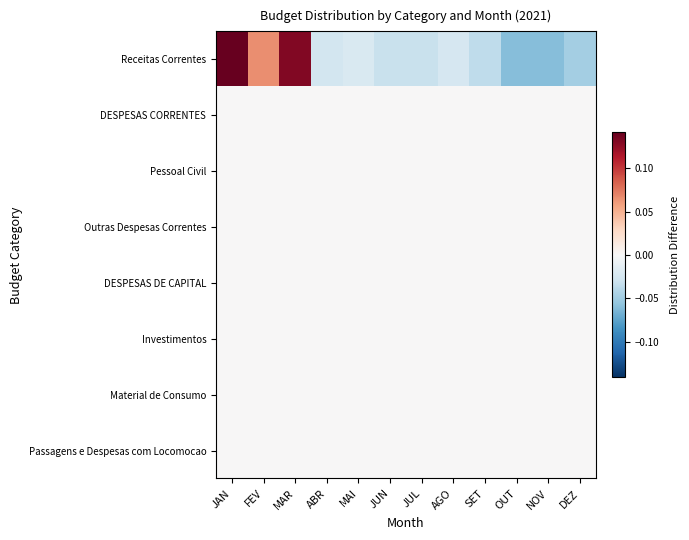

Between AGO and NOV, which series saw the biggest shift?

Receitas Correntes